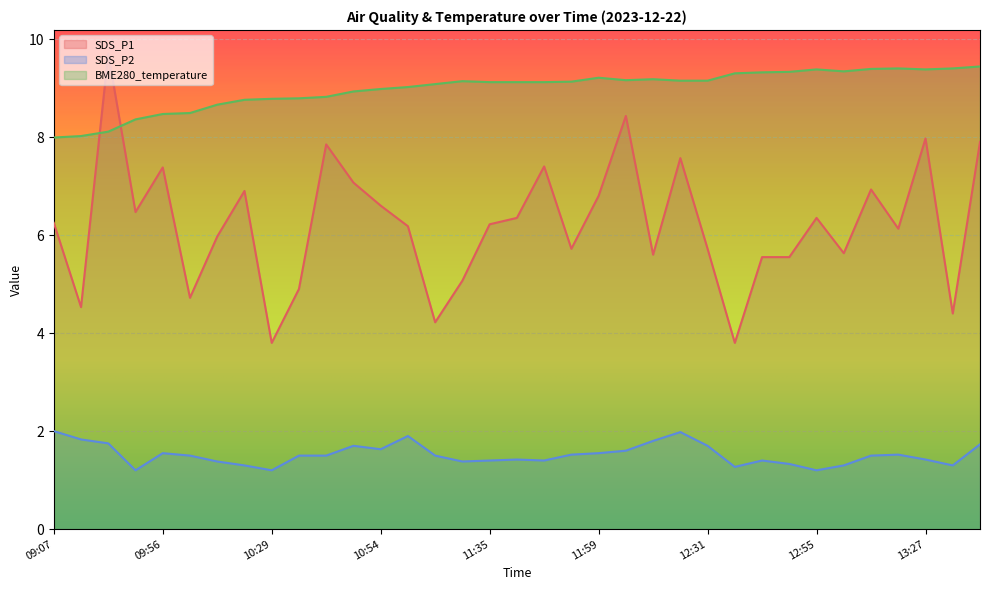

Reading left to right, extract all data points from this chart.

SDS_P1: 6.2	4.5	9.7	6.5	7.4	4.7	6.0	6.9	3.8	4.9	7.8	7.1	6.6	6.2	4.2	5.1	6.2	6.3	7.4	5.7	6.8	8.4	5.6	7.6	5.7	3.8	5.5	5.5	6.3	5.6	6.9	6.1	8.0	4.4	7.9
SDS_P2: 2.0	1.8	1.8	1.2	1.6	1.5	1.4	1.3	1.2	1.5	1.5	1.7	1.6	1.9	1.5	1.4	1.4	1.4	1.4	1.5	1.6	1.6	1.8	2.0	1.7	1.3	1.4	1.3	1.2	1.3	1.5	1.5	1.4	1.3	1.7
BME280_temperature: 8.0	8.0	8.1	8.4	8.5	8.5	8.7	8.8	8.8	8.8	8.8	8.9	9.0	9.0	9.1	9.1	9.1	9.1	9.1	9.1	9.2	9.2	9.2	9.2	9.2	9.3	9.3	9.3	9.4	9.3	9.4	9.4	9.4	9.4	9.4